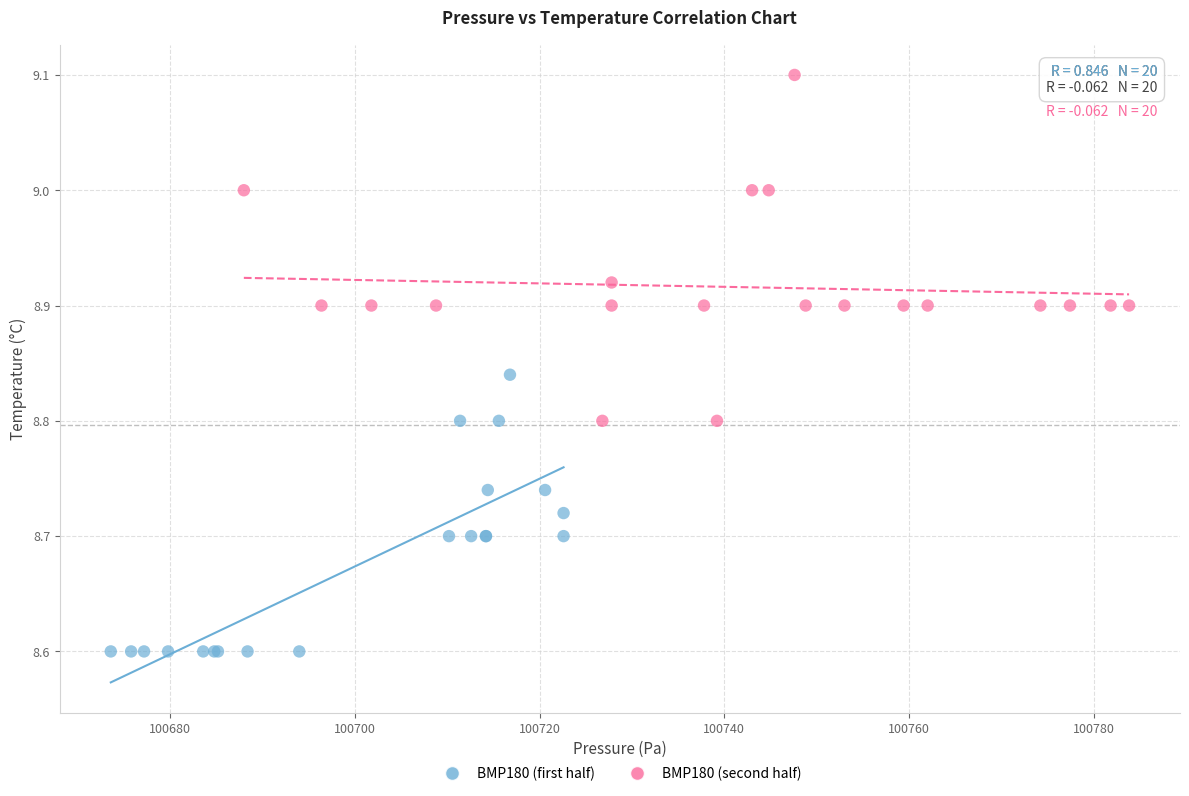

Which series reaches the maximum Y coordinate?

BMP180 (second half)